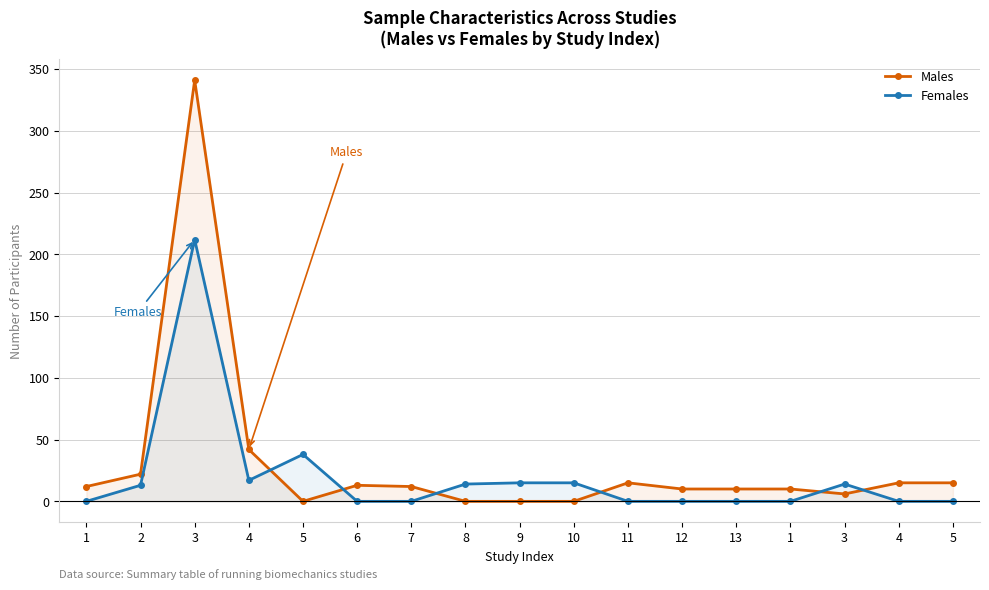

How many data points in Males are less than 12?

8